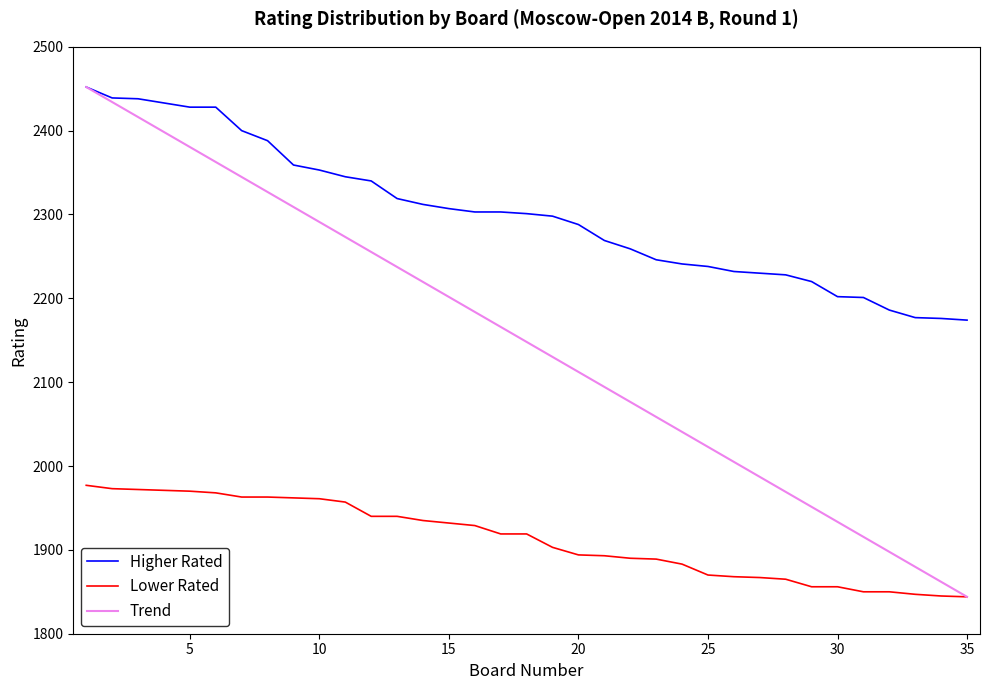

Which series has the largest range (max minus min)?

Trend